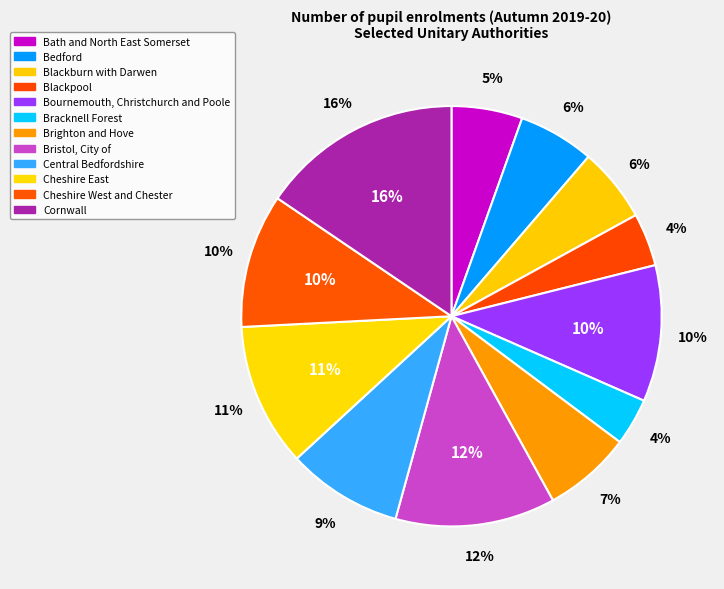

Count the number of slices in the pie.

12